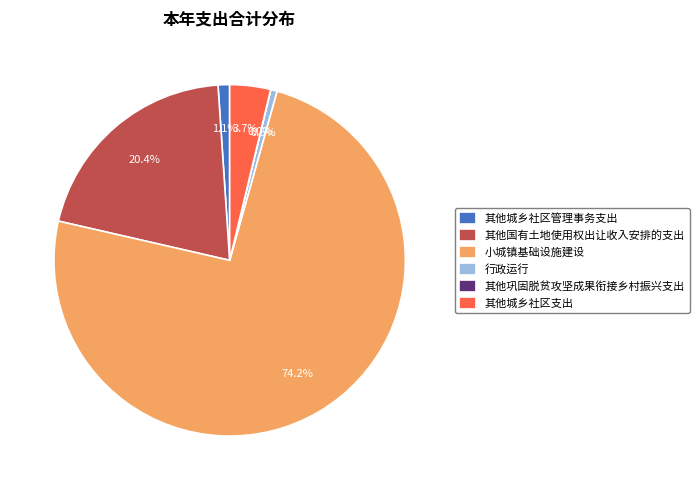

Is there any slice that represents more than half of the pie?

Yes